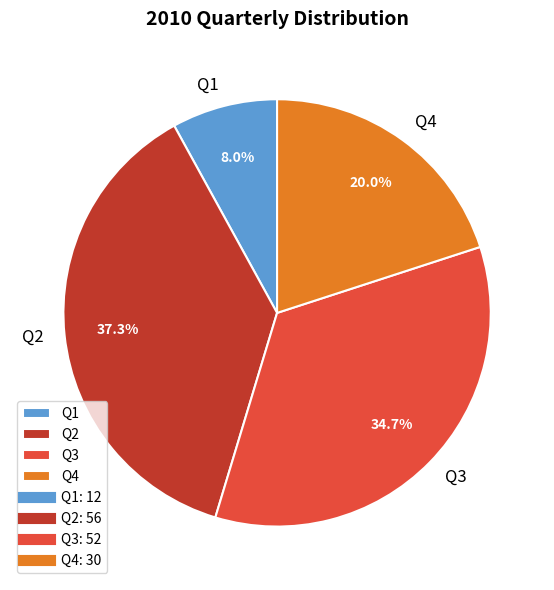

Rank the categories by value from highest to lowest.

Q2, Q3, Q4, Q1